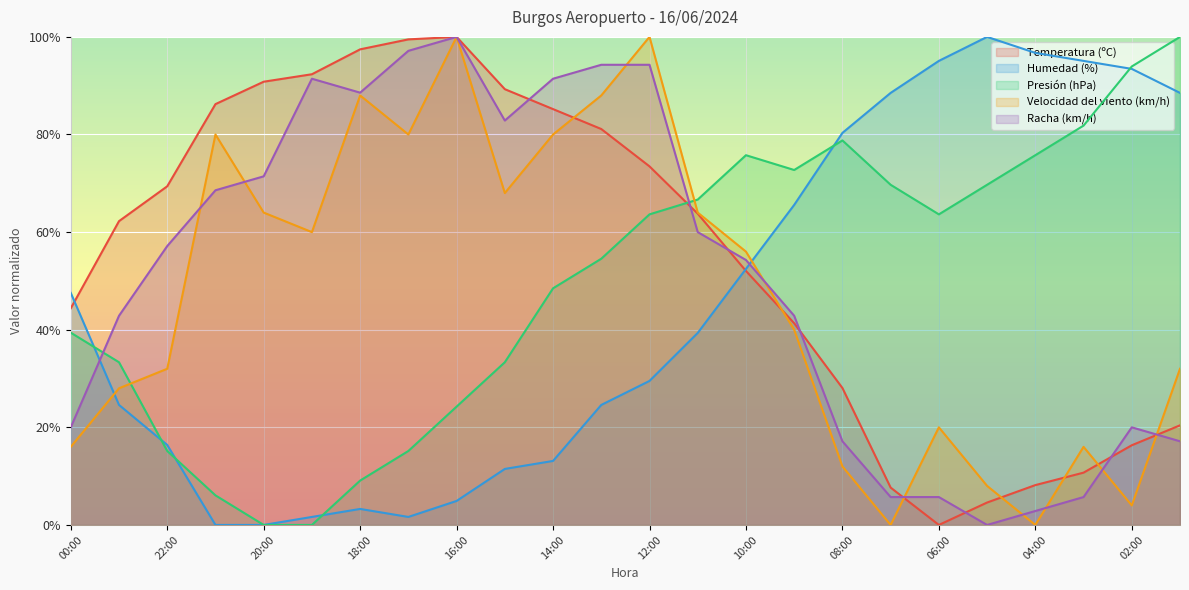

Where do Velocidad del viento (km/h) and Humedad (%) first cross each other?

00:00 and 23:00